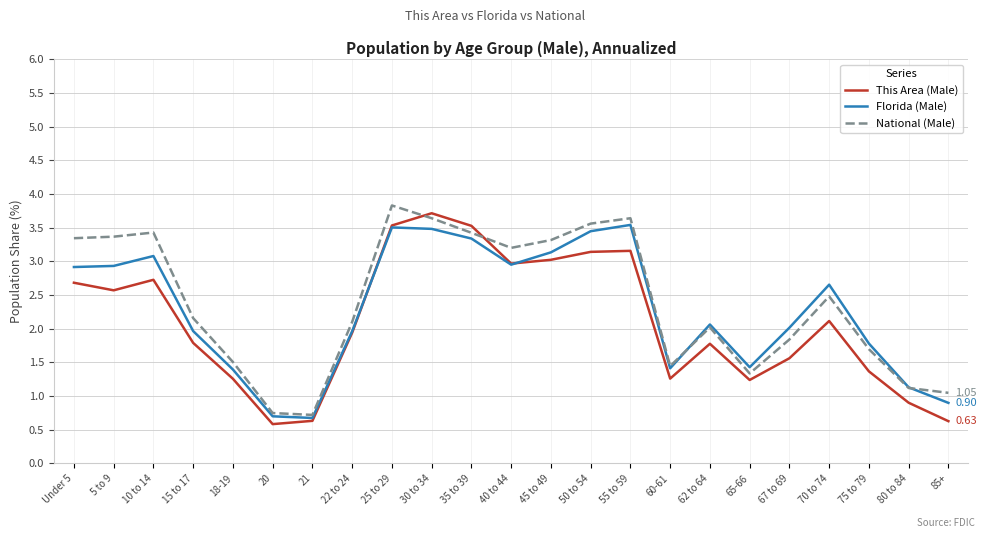

Is the value of This Area (Male) at 21 greater than the value of Florida (Male) at 75 to 79?

No